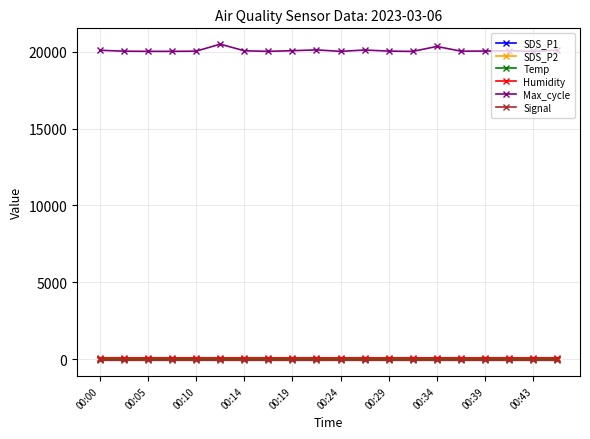

What is the value of the SDS_P1 point at the 15th from the left?

5.1